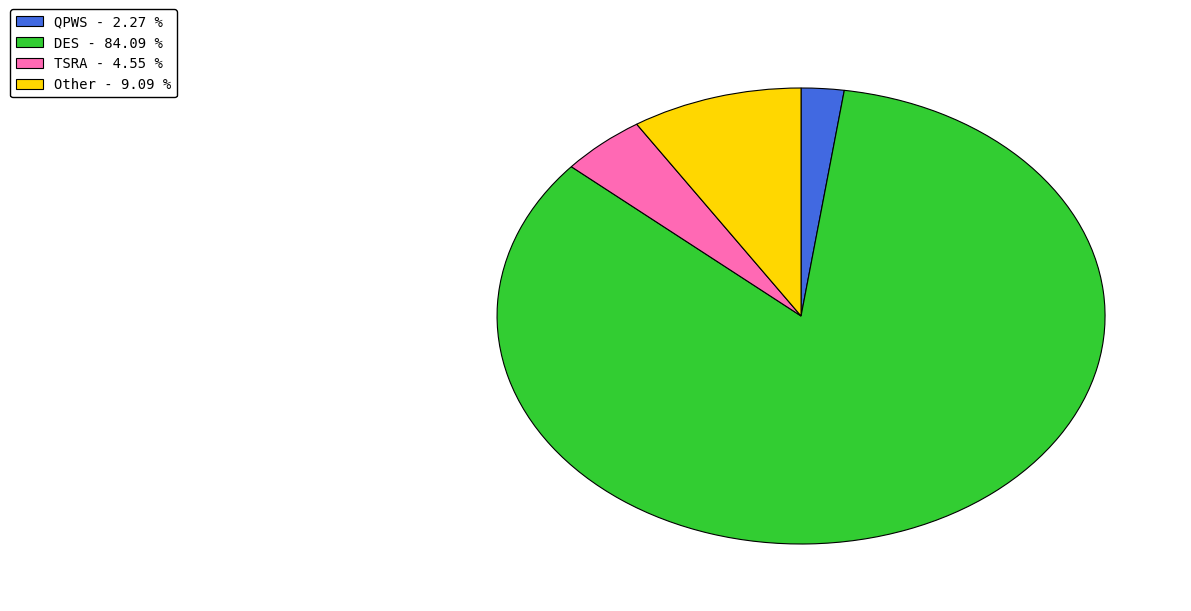

What is the smallest slice in the pie chart?

QPWS - 2.27 %